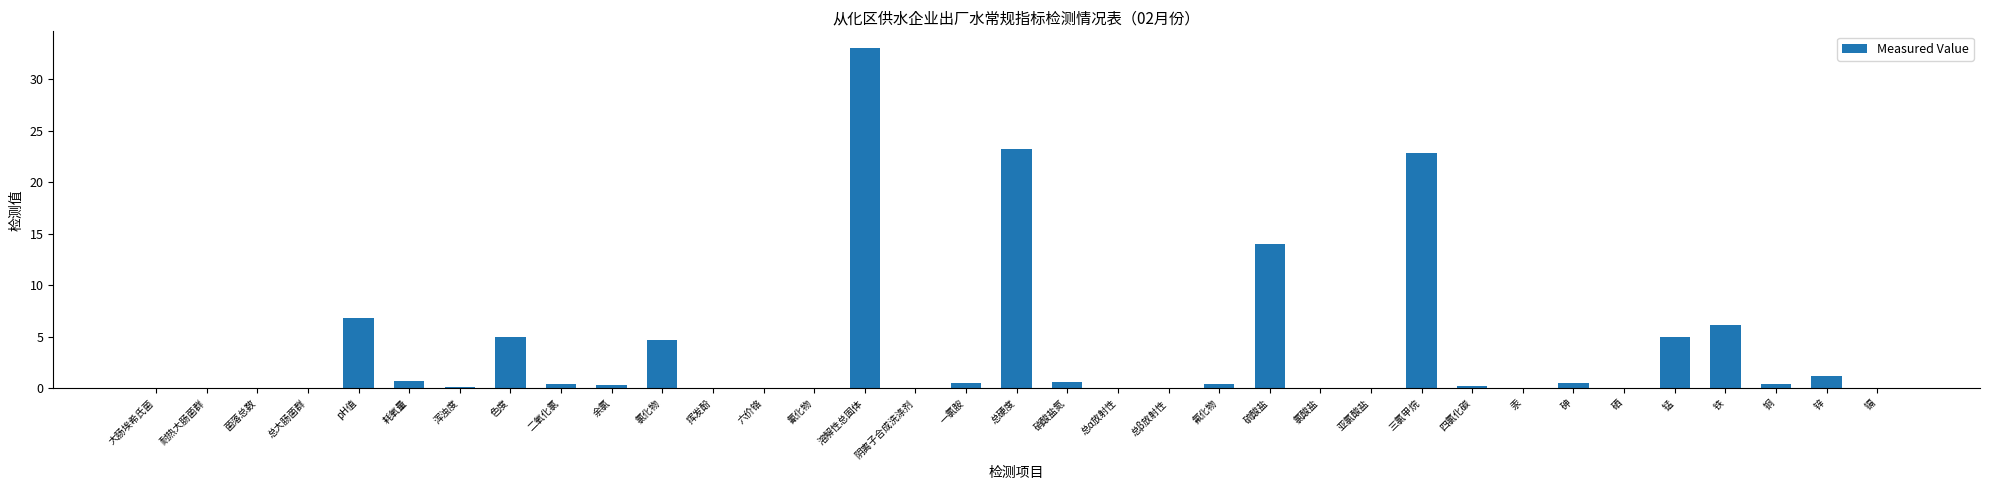

What is the sum of the values at 硫酸盐 and 一氯胺?

14.6